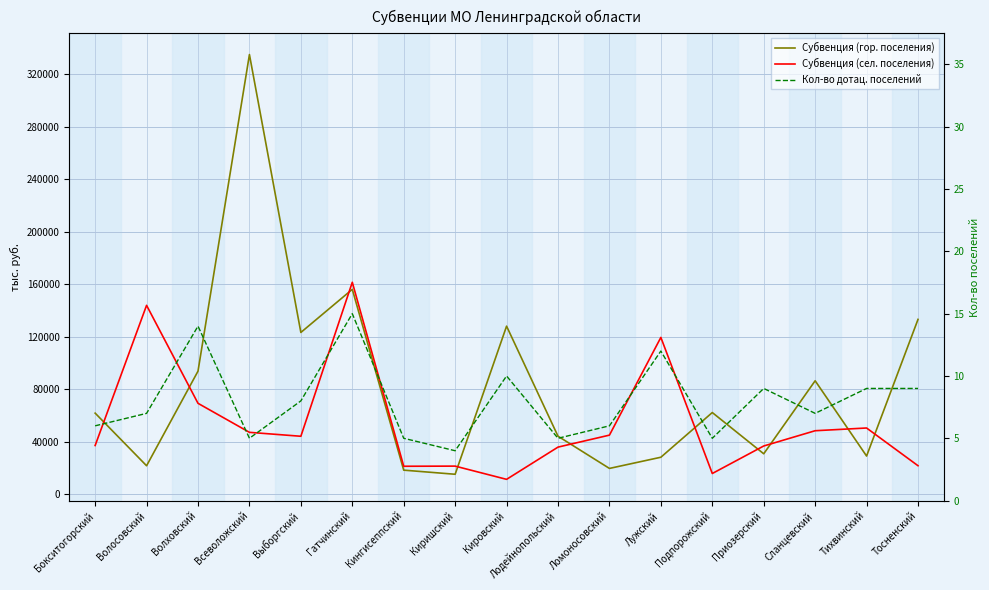

Reading left to right, transcribe all the data shown in this chart.

Субвенция (гор. поселения): Бокситогорский=61924.2	Волосовский=21868.8	Волховский=93888.3	Всеволожский=334874.7	Выборгский=123348.6	Гатчинский=156154.5	Кингисеппский=18525.8	Киришский=15393.8	Кировский=128129.3	Лодейнопольский=44357.9	Ломоносовский=19840.7	Лужский=28354.5	Подпорожский=62377.8	Приозерский=30981.0	Сланцевский=86557.4	Тихвинский=29263.2	Тосненский=133284.7
Субвенция (сел. поселения): Бокситогорский=37285.2	Волосовский=143973.3	Волховский=69396.6	Всеволожский=47307.9	Выборгский=44315.4	Гатчинский=161539.8	Кингисеппский=21485.3	Киришский=21595.9	Кировский=11526.0	Лодейнопольский=36061.4	Ломоносовский=45182.0	Лужский=119559.7	Подпорожский=15975.2	Приозерский=36916.1	Сланцевский=48532.5	Тихвинский=50609.9	Тосненский=21897.7
Кол-во дотац. поселений: Бокситогорский=6.0	Волосовский=7.0	Волховский=14.0	Всеволожский=5.0	Выборгский=8.0	Гатчинский=15.0	Кингисеппский=5.0	Киришский=4.0	Кировский=10.0	Лодейнопольский=5.0	Ломоносовский=6.0	Лужский=12.0	Подпорожский=5.0	Приозерский=9.0	Сланцевский=7.0	Тихвинский=9.0	Тосненский=9.0